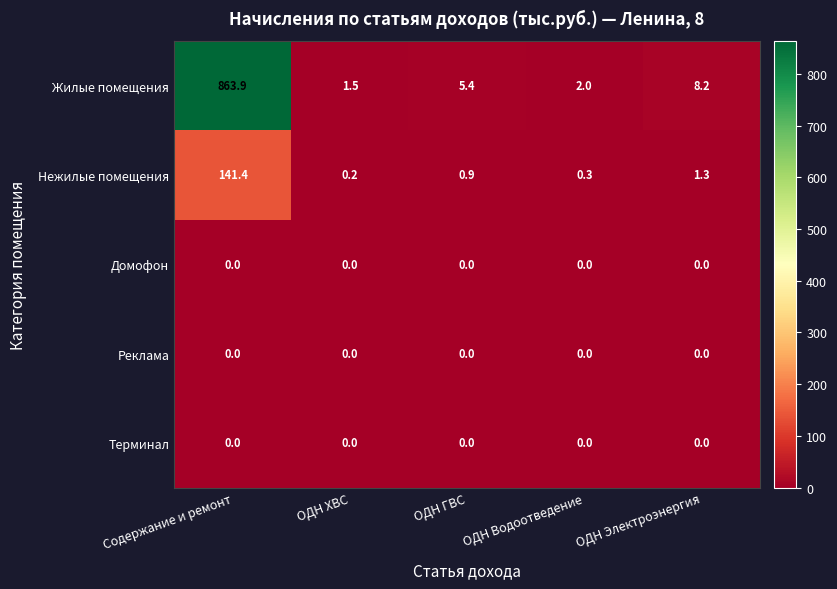

Reading left to right, list all the values displayed in this chart.

Жилые помещения: 863.9	1.5	5.4	2.0	8.2
Нежилые помещения: 141.4	0.2	0.9	0.3	1.3
Домофон: 0.0	0.0	0.0	0.0	0.0
Реклама: 0.0	0.0	0.0	0.0	0.0
Терминал: 0.0	0.0	0.0	0.0	0.0